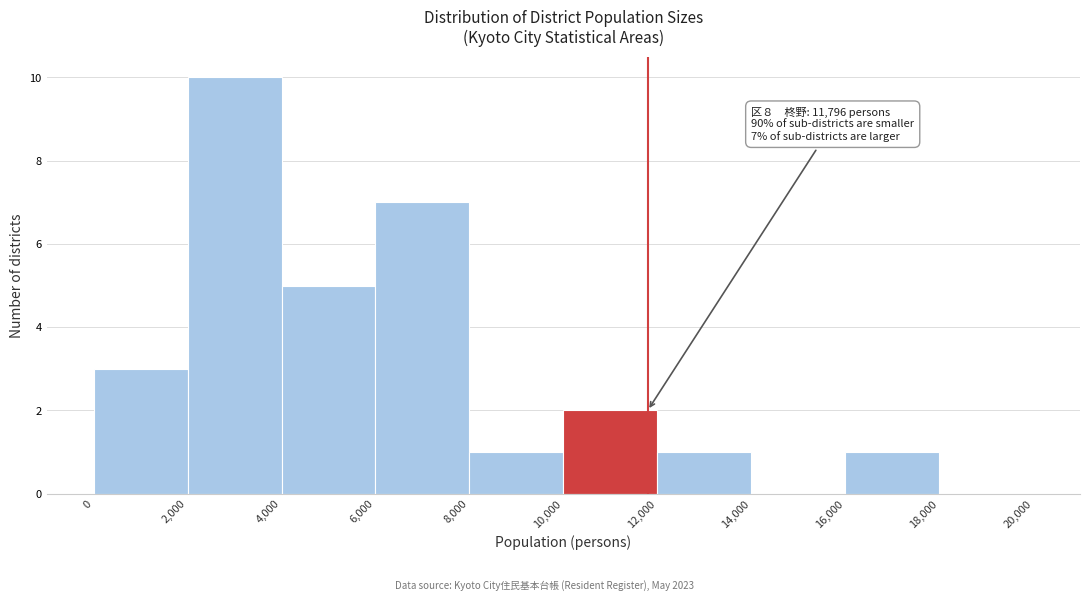

Over which range of the x-axis is the bar tallest?

2,000 to 4,000